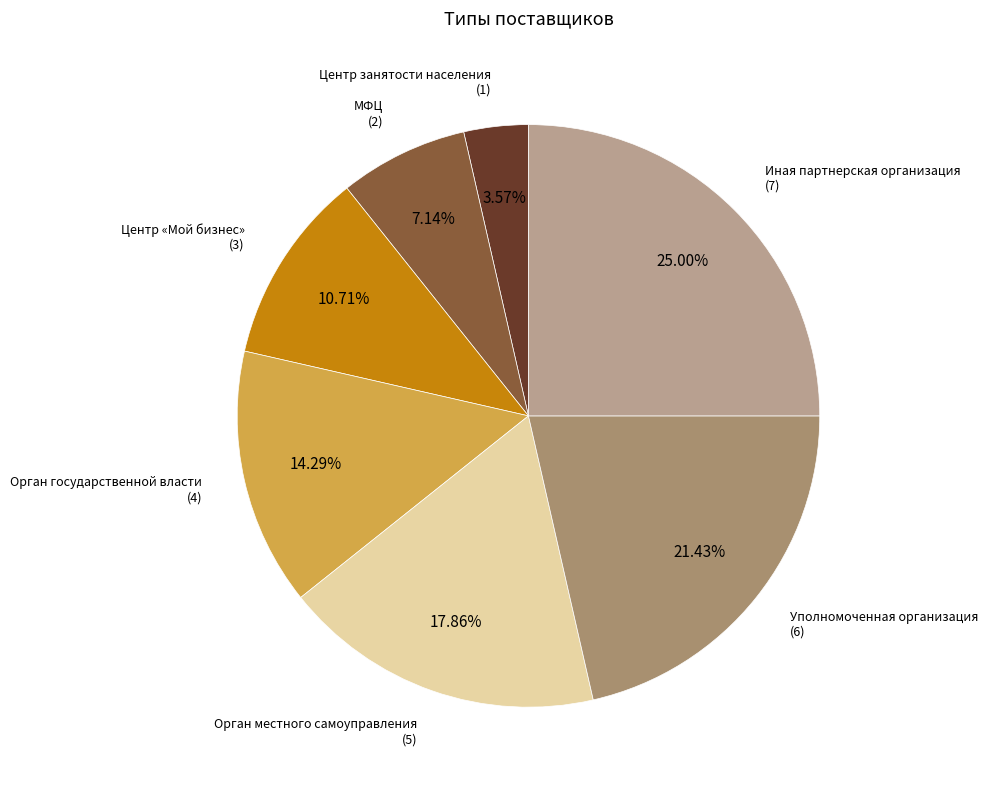

Count the number of slices in the pie.

7